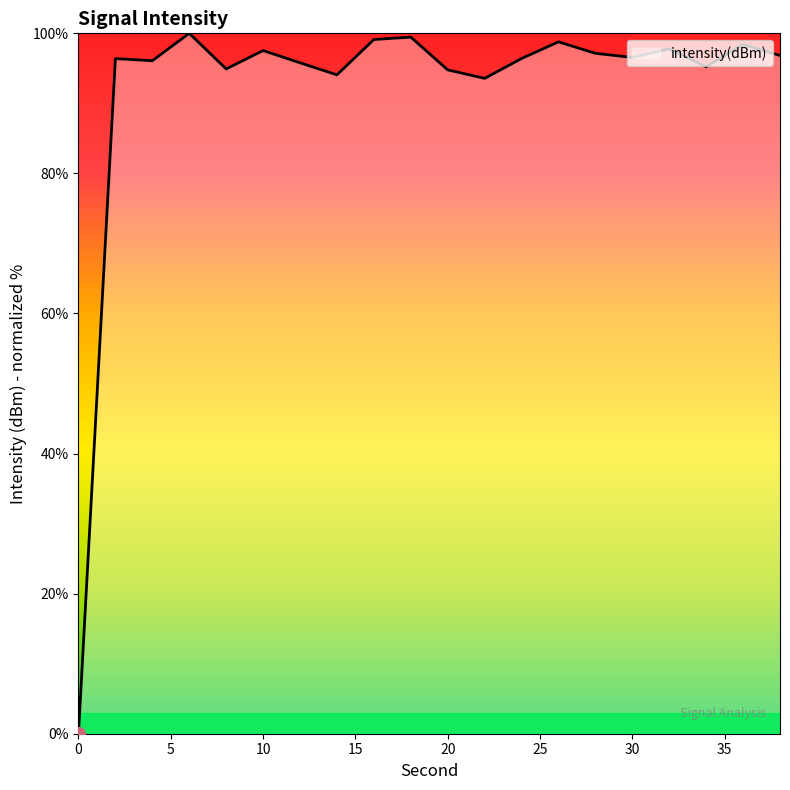

How many lines are shown in the chart?

1